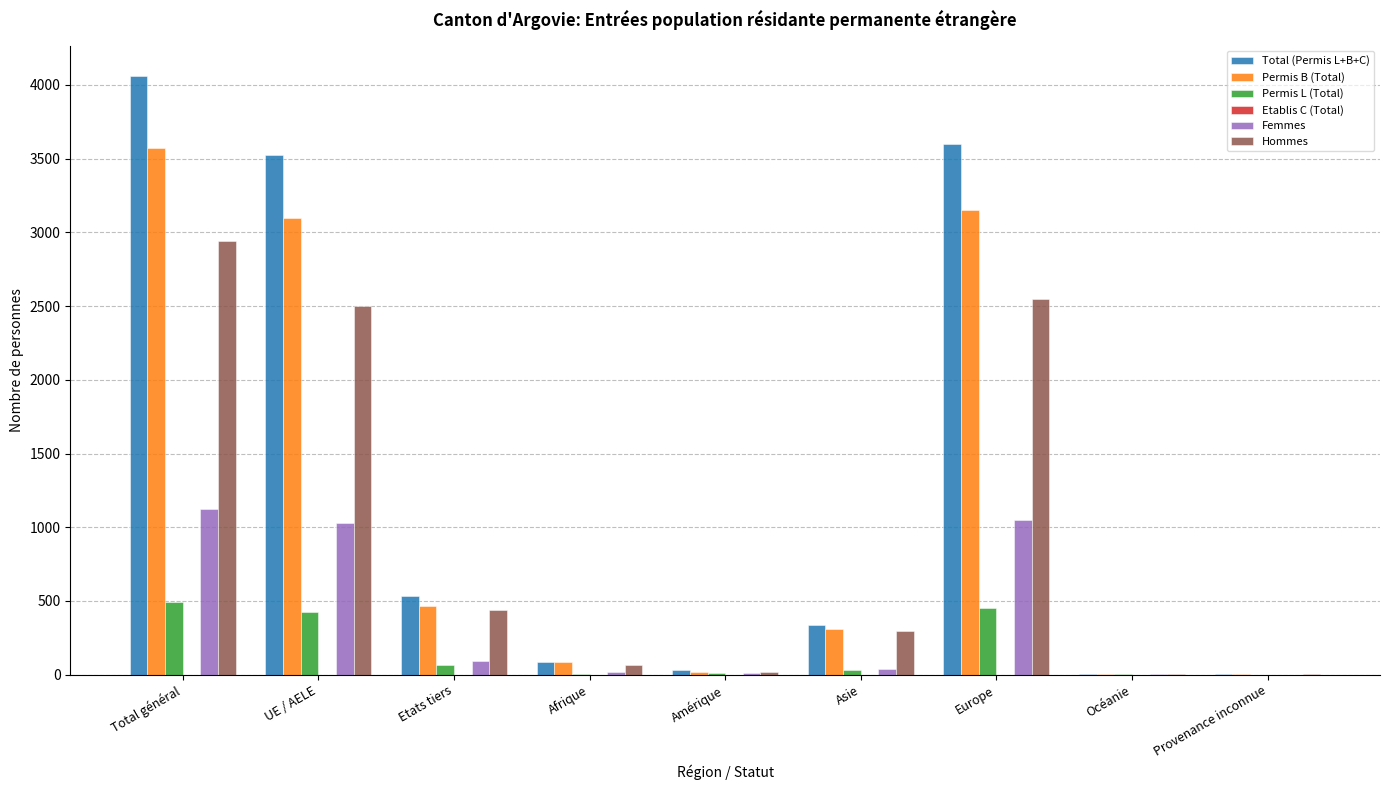

What is the greatest value displayed?

4064